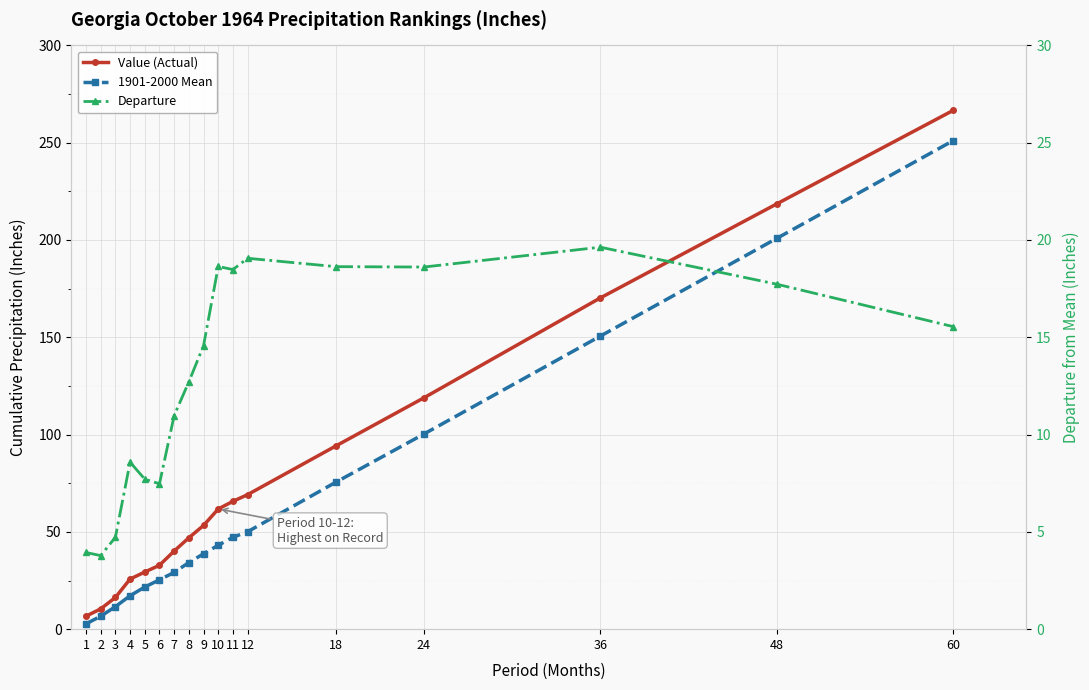

What is the minimum value shown in the chart?

2.7